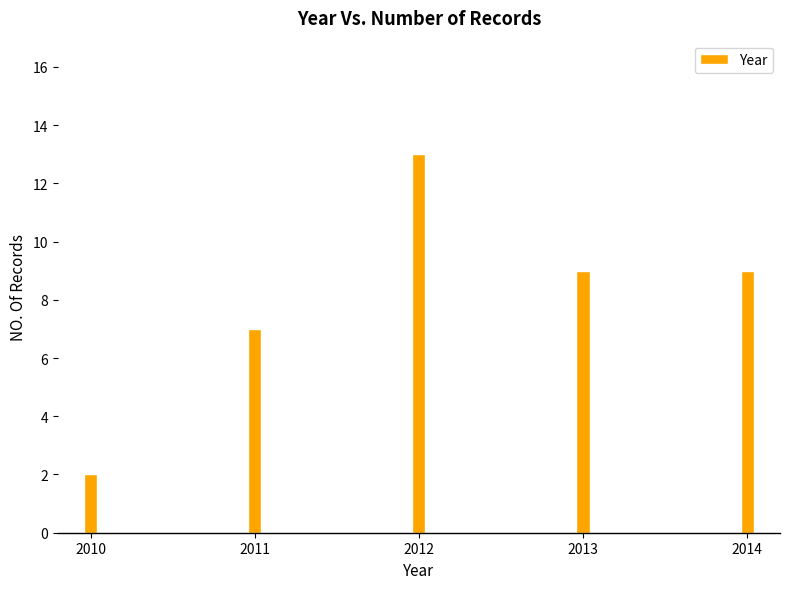

Reading right to left, what are all the values shown in this chart?

9	9	13	7	2